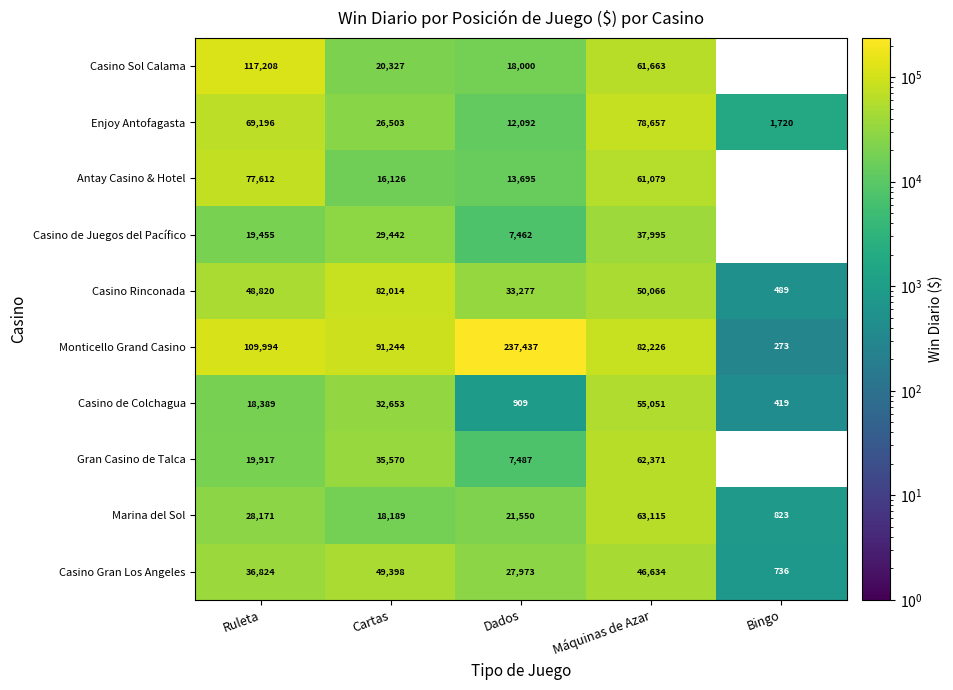

Rank the series at Cartas from lowest to highest value.

Antay Casino & Hotel, Marina del Sol, Casino Sol Calama, Enjoy Antofagasta, Casino de Juegos del Pacífico, Casino de Colchagua, Gran Casino de Talca, Casino Gran Los Angeles, Casino Rinconada, Monticello Grand Casino